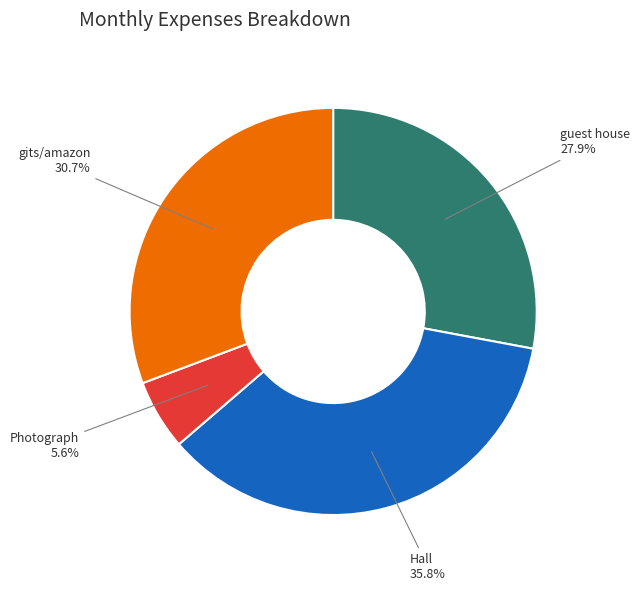

To the nearest percent, what percentage of the pie is Hall?

36%